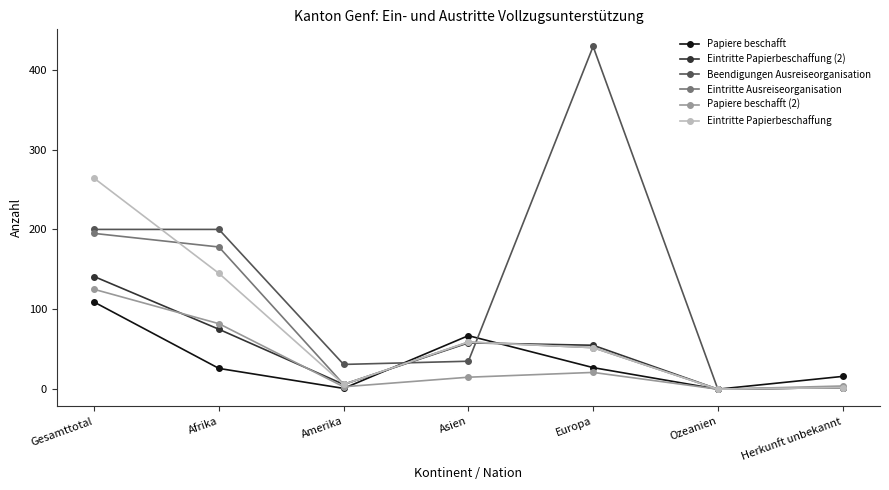

At which label does Papiere beschafft (2) first exceed 15?

Gesamttotal